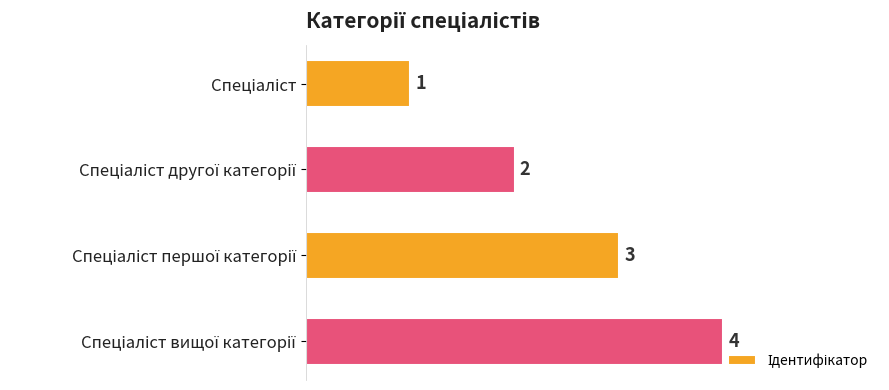

How many series are shown in this chart?

1